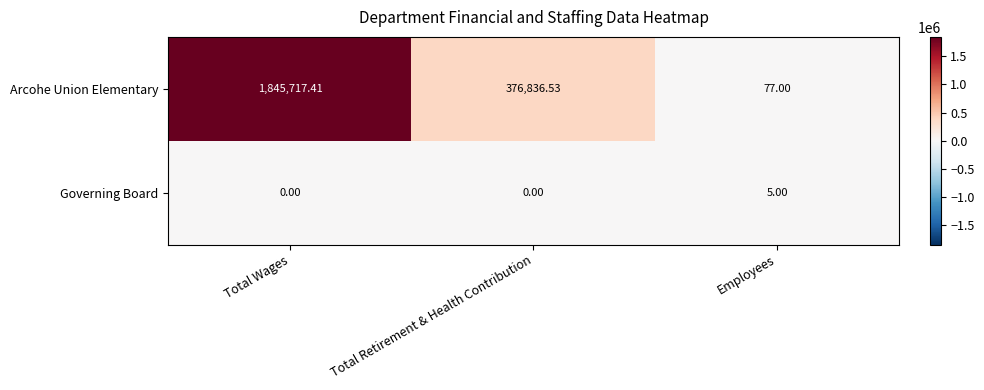

Rank the series at Total Wages from highest to lowest value.

Arcohe Union Elementary, Governing Board